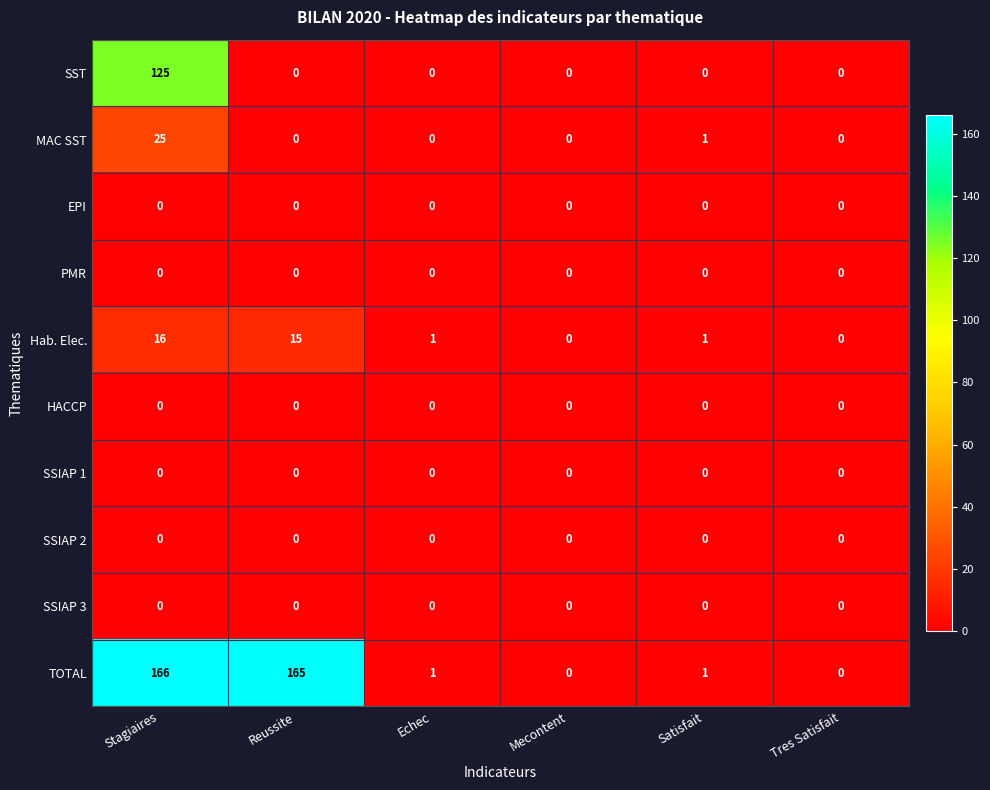

Which series has the widest spread of values?

TOTAL